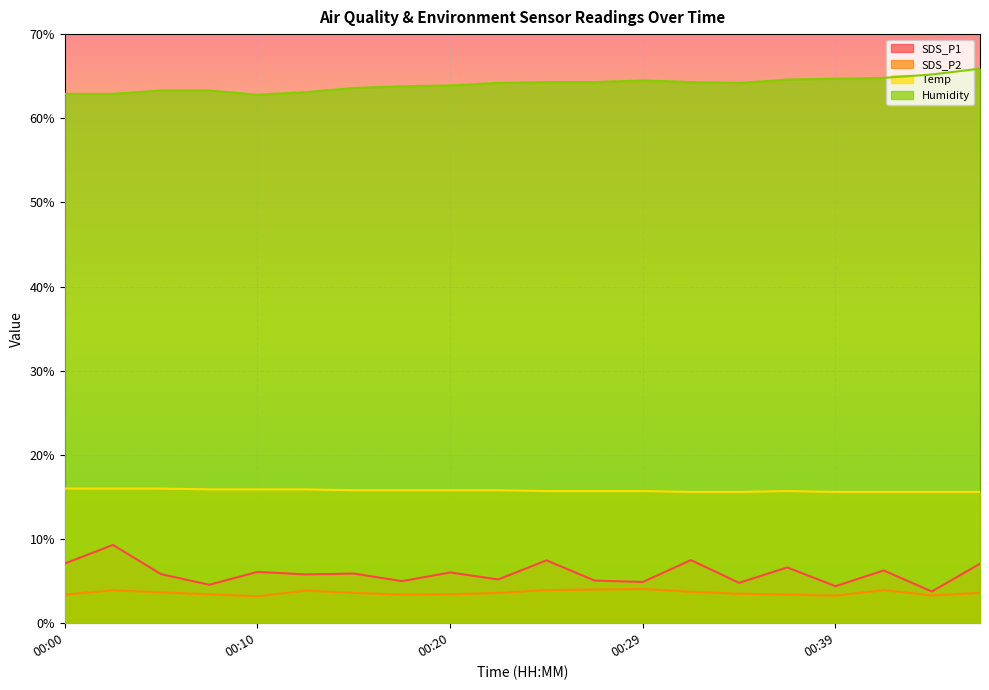

What is the total value across all series at 00:12?

88.7